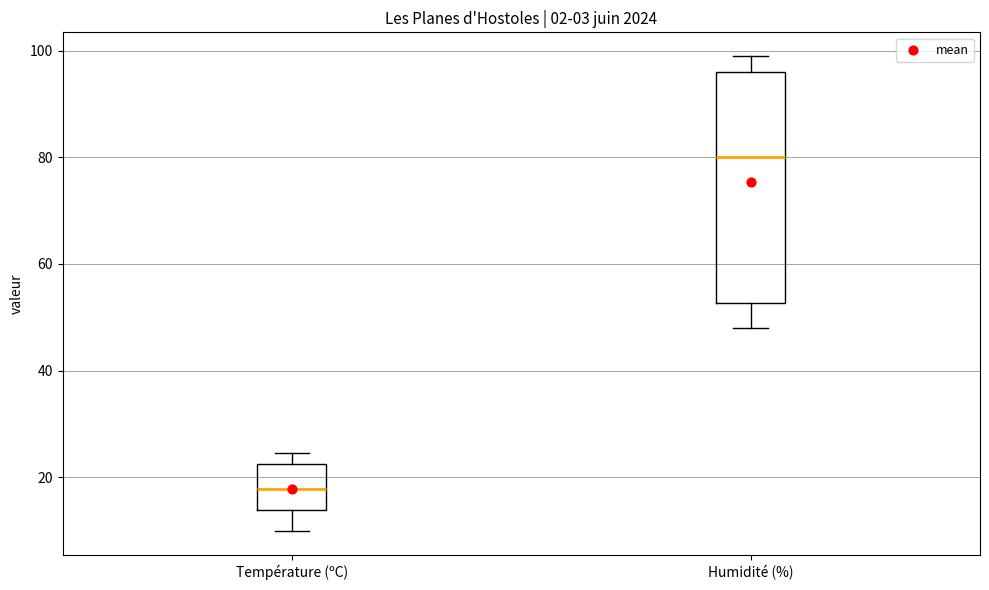

Reading left to right, read every box against the y-axis: the position of its median line, the range the box covers, and the ends of its whiskers. The values are not printed on the chart, so give them approximately, as read against the axis.

Température (ºC): median 18, box 14 to 22, whiskers 10 to 24
Humidité (%): median 80, box 52 to 96, whiskers 48 to 100